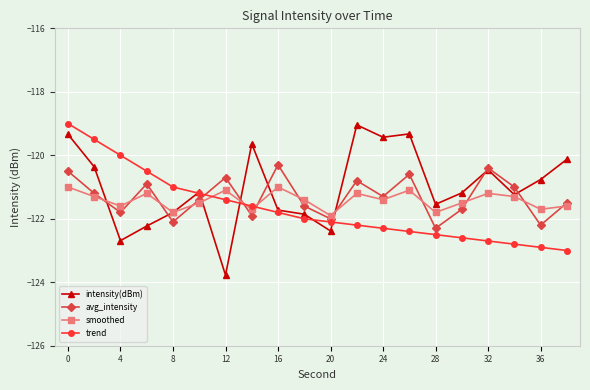

What is the sum of all smoothed values?

-2428.3